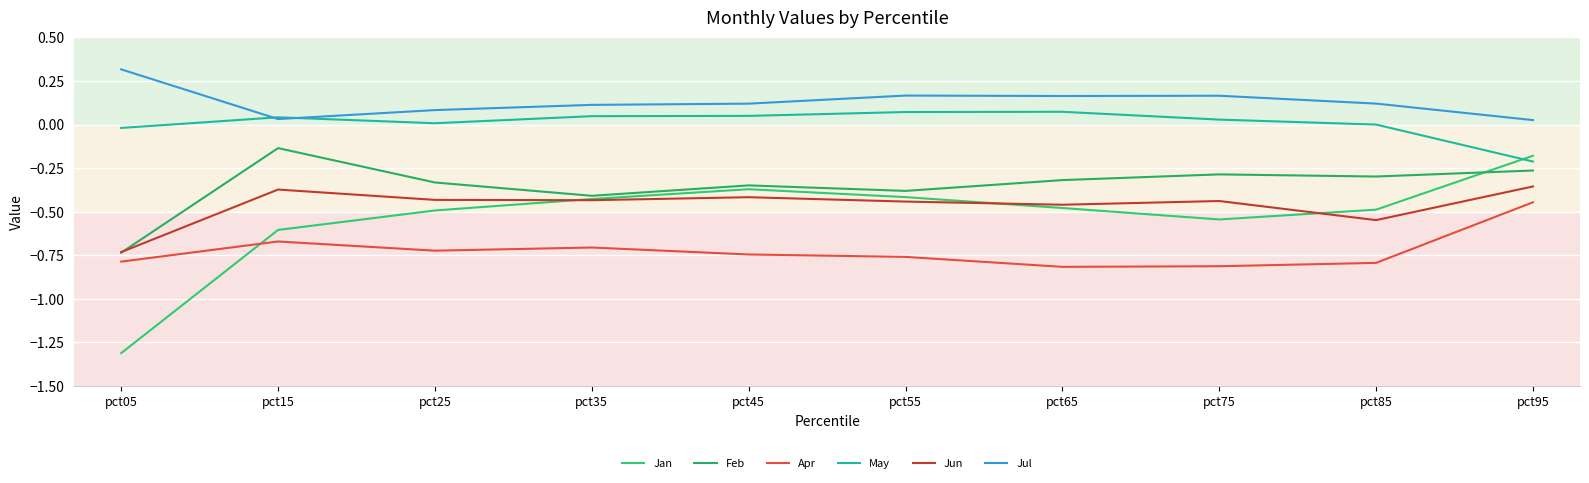

How many interior local peaks does the Jan series have?

1